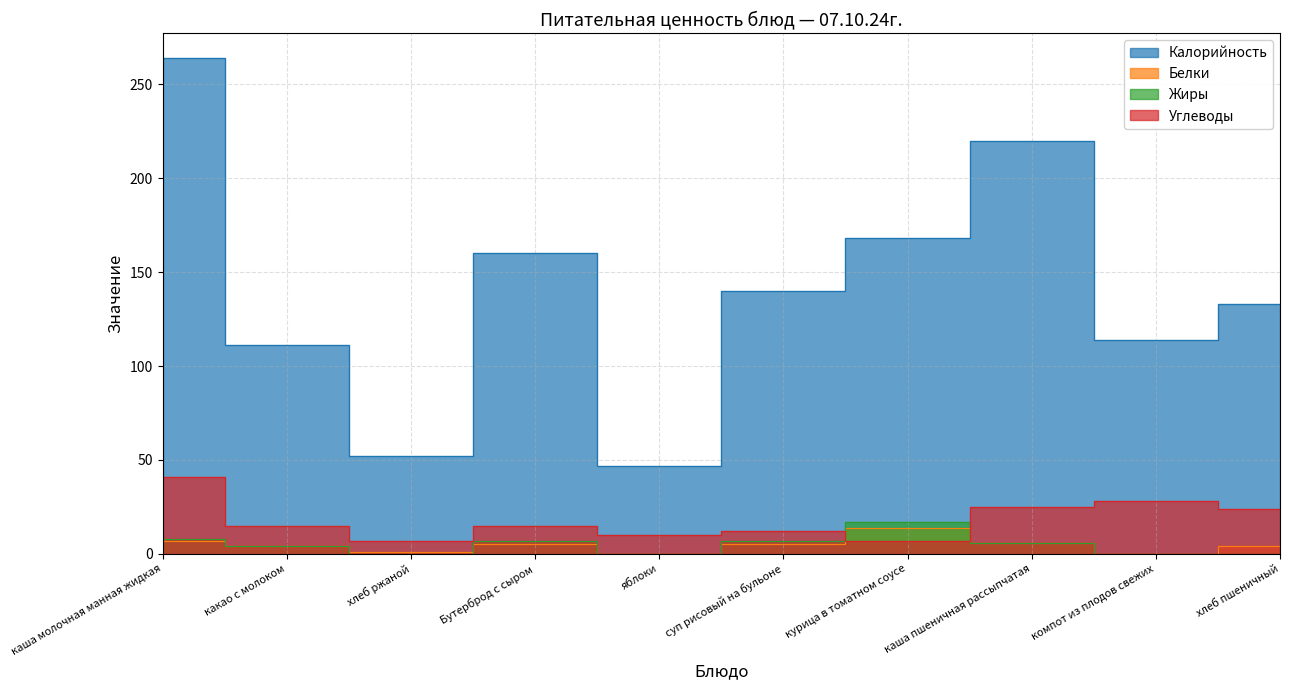

Between яблоки and хлеб пшеничный, which series saw the biggest shift?

Калорийность